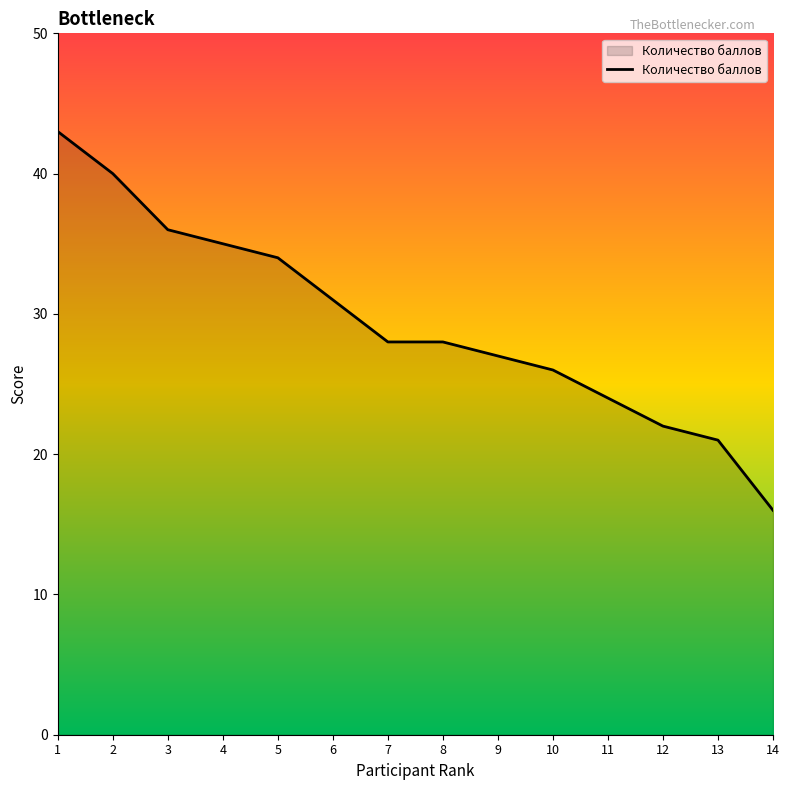

Is it true that the value at 6 is 31?

True